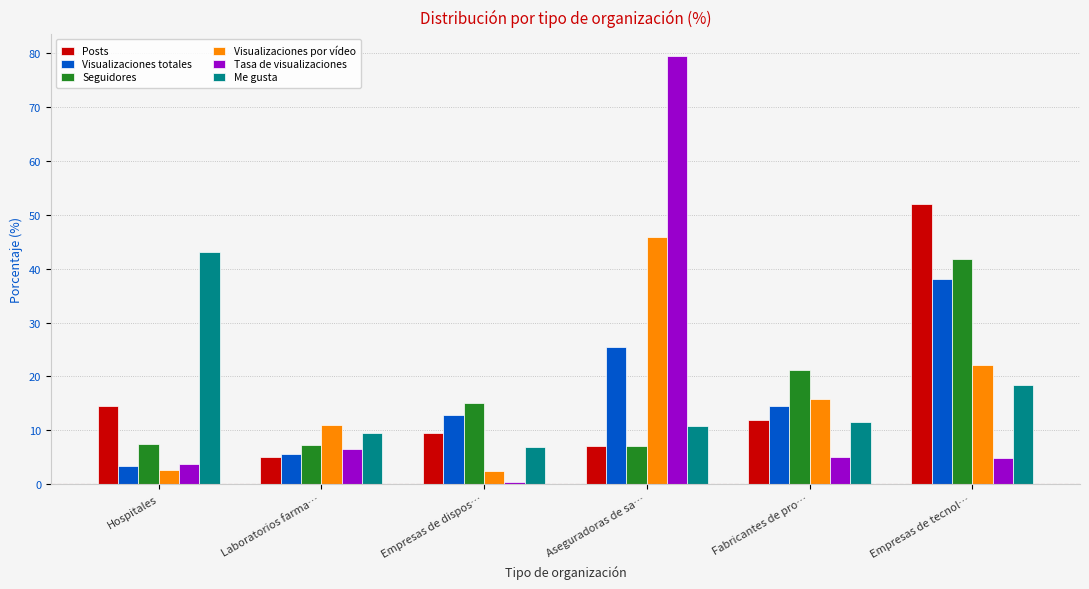

What is the lowest value of the Me gusta series?

6.8